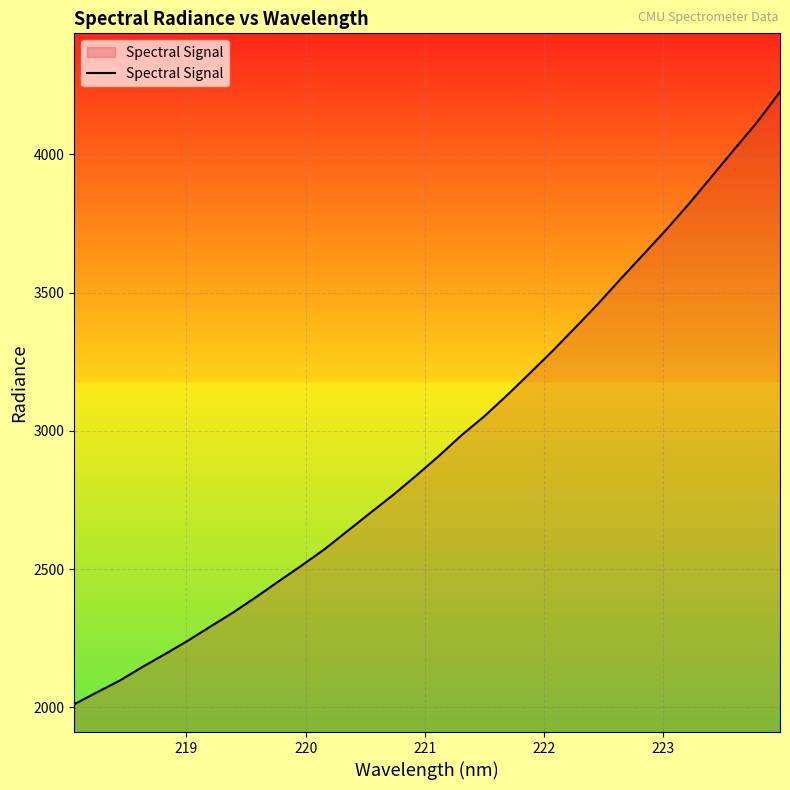

What is the minimum value shown in the chart?

2011.2